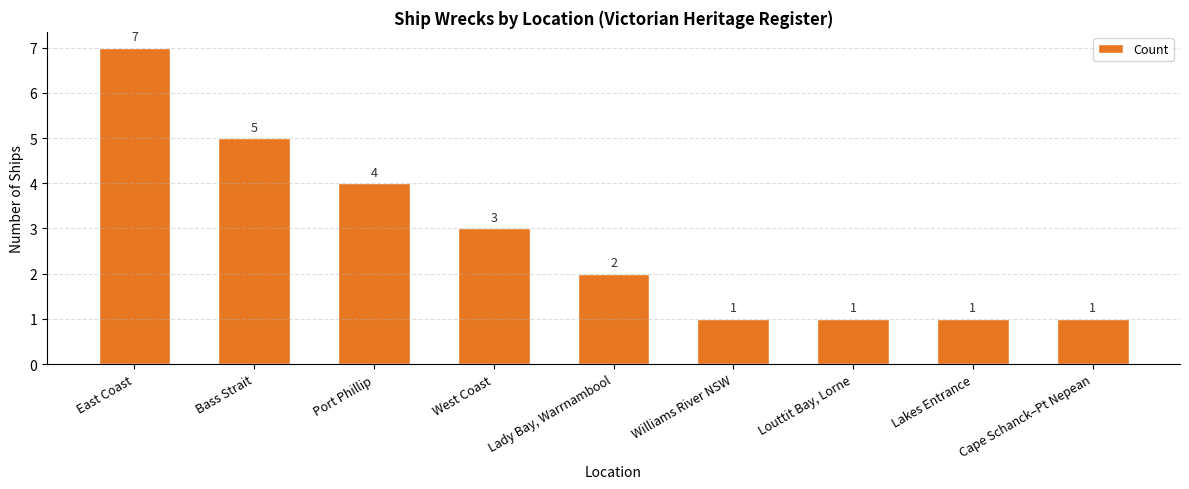

What is the value of the 1st bar from the left?

7